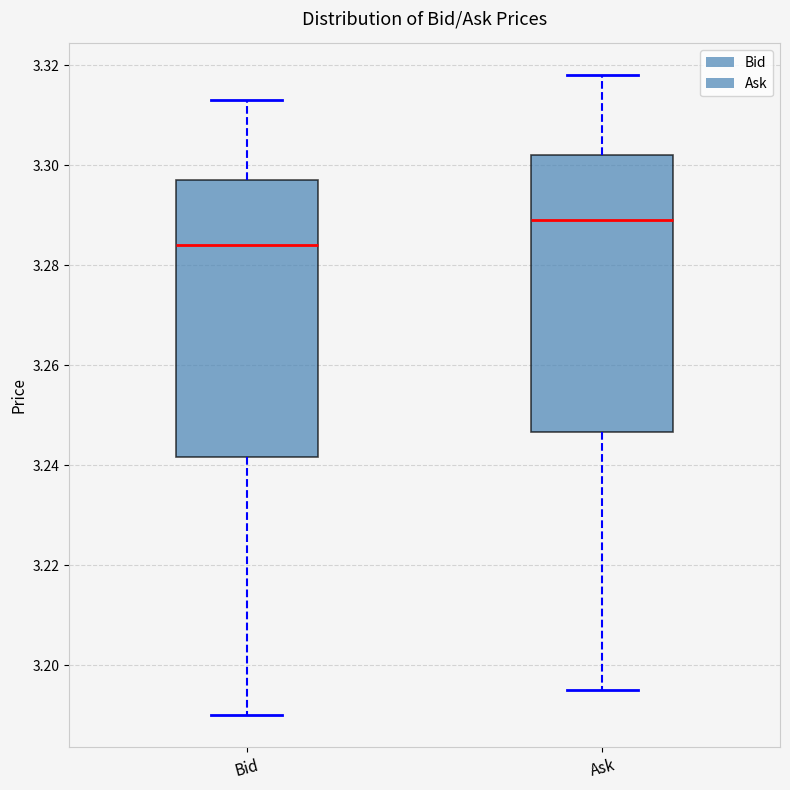

Where does the median line of the box for Ask sit on the y-axis? The values are not printed on the chart, so give them approximately, as read against the axis.

3.290